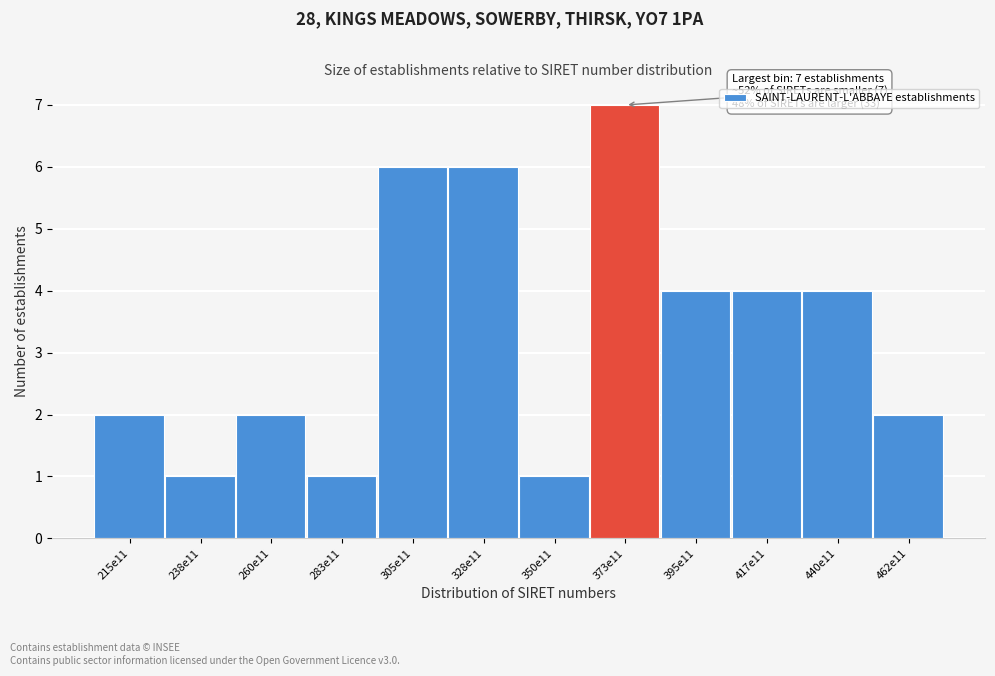

Reading left to right, what are all the values shown in this chart?

2	1	2	1	6	6	1	7	4	4	4	2